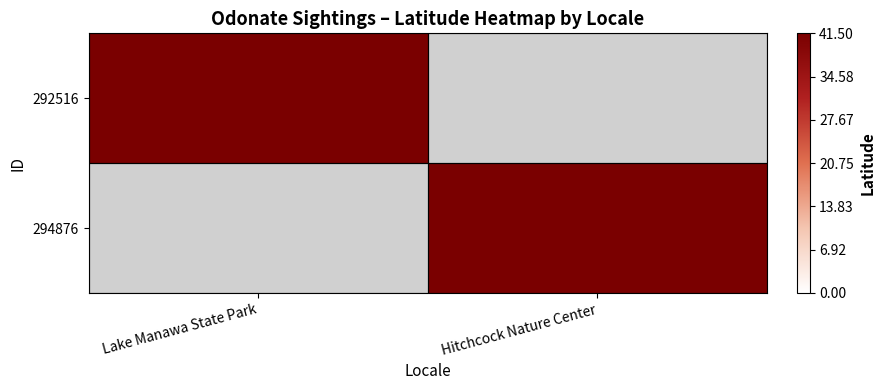

Between Hitchcock Nature Center and Lake Manawa State Park, which is larger?

Lake Manawa State Park